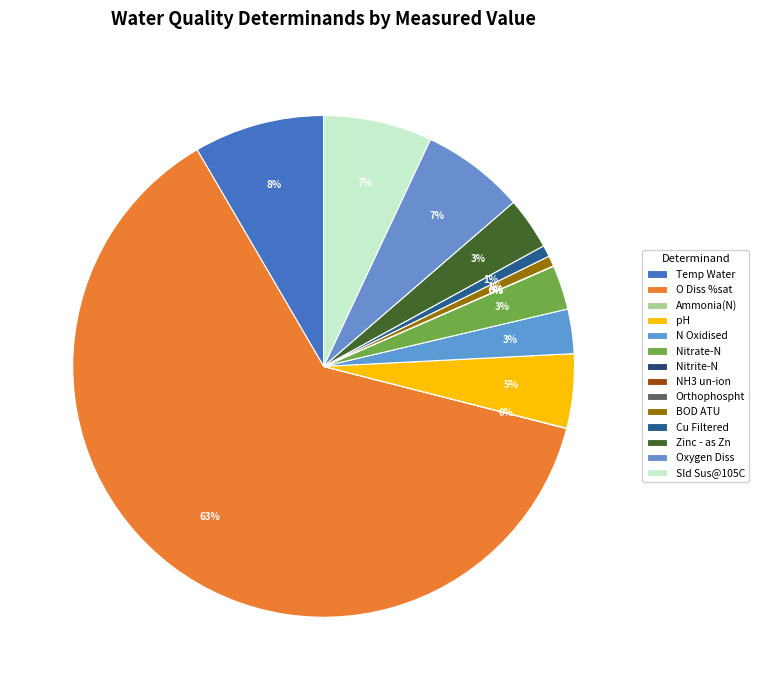

Count the number of slices in the pie.

14